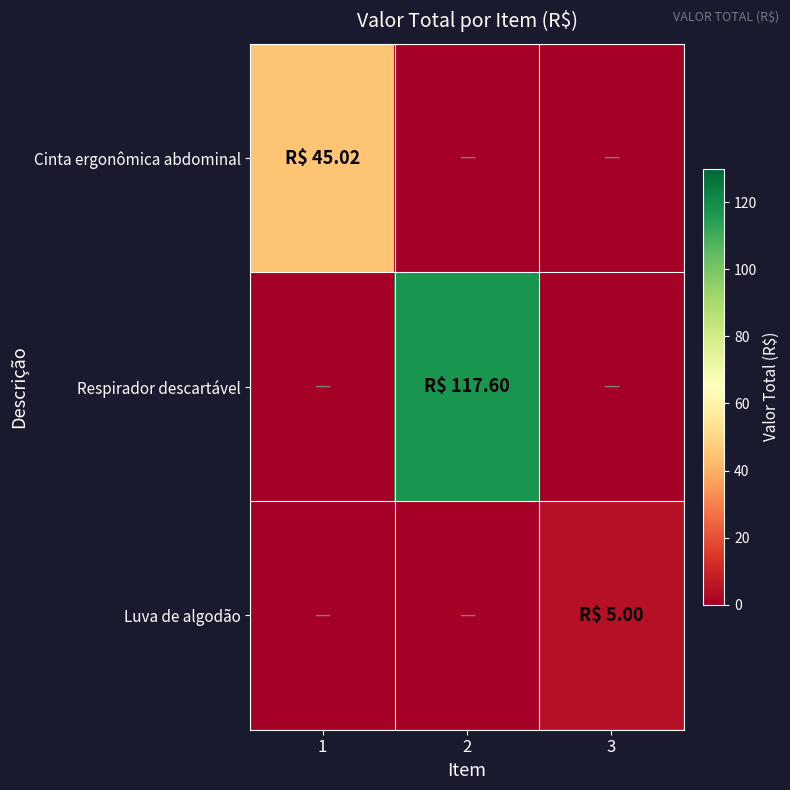

Reading left to right, what are all the values shown in this chart?

Cinta ergonômica abdominal: 1=45.0	2=0.0	3=0.0
Respirador descartável: 1=0.0	2=117.6	3=0.0
Luva de algodão: 1=0.0	2=0.0	3=5.0